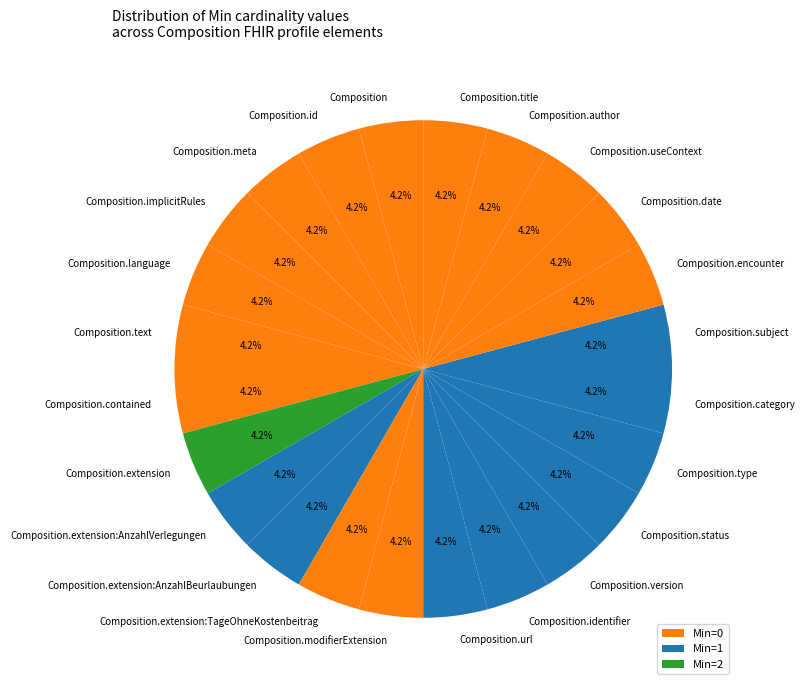

What is the ratio of the value at Composition.text to the value at Composition.contained?

1.0